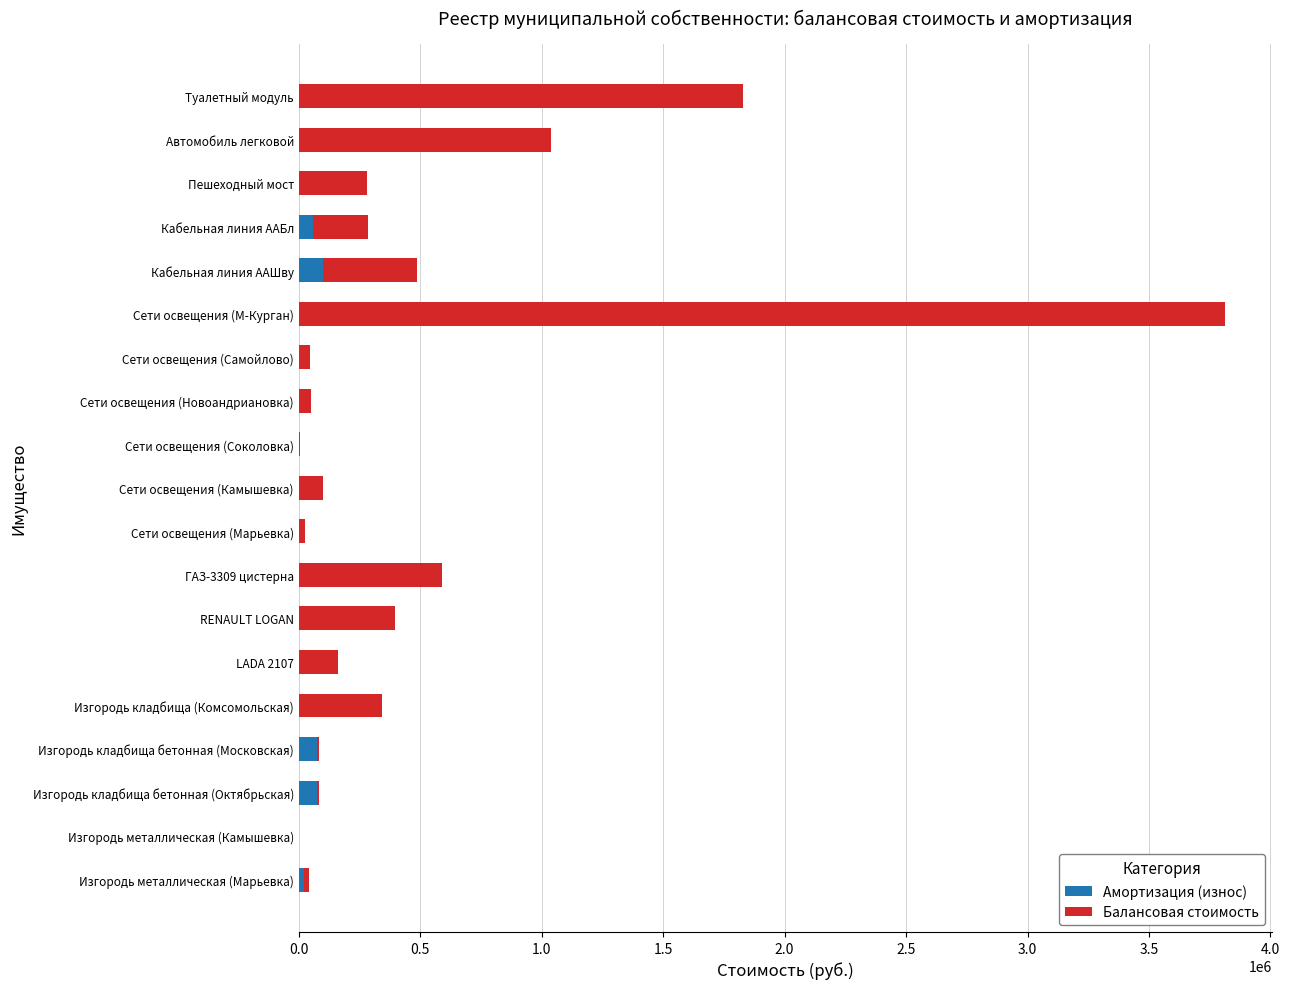

What is the sum of all Амортизация (износ) values?

327226.0